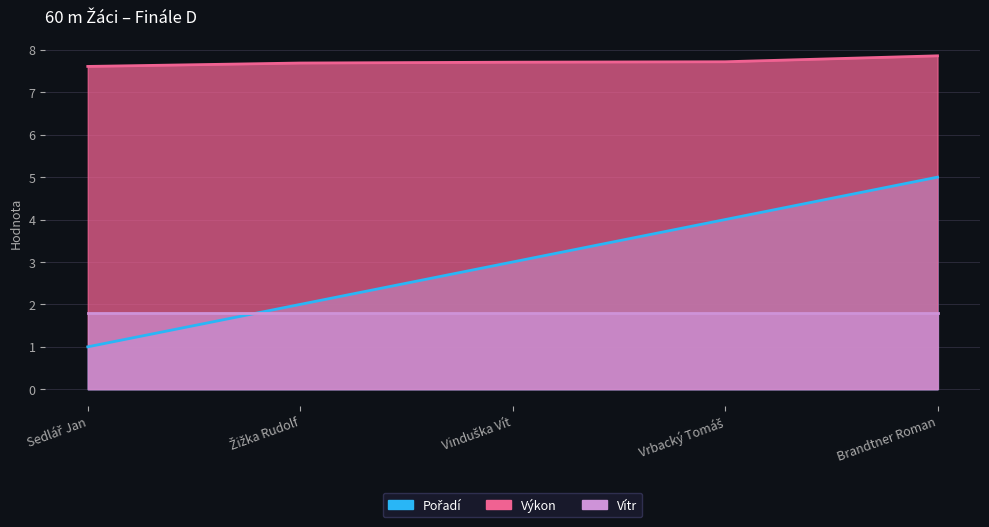

What is the label of the 2nd point from the right?

Vrbacký Tomáš